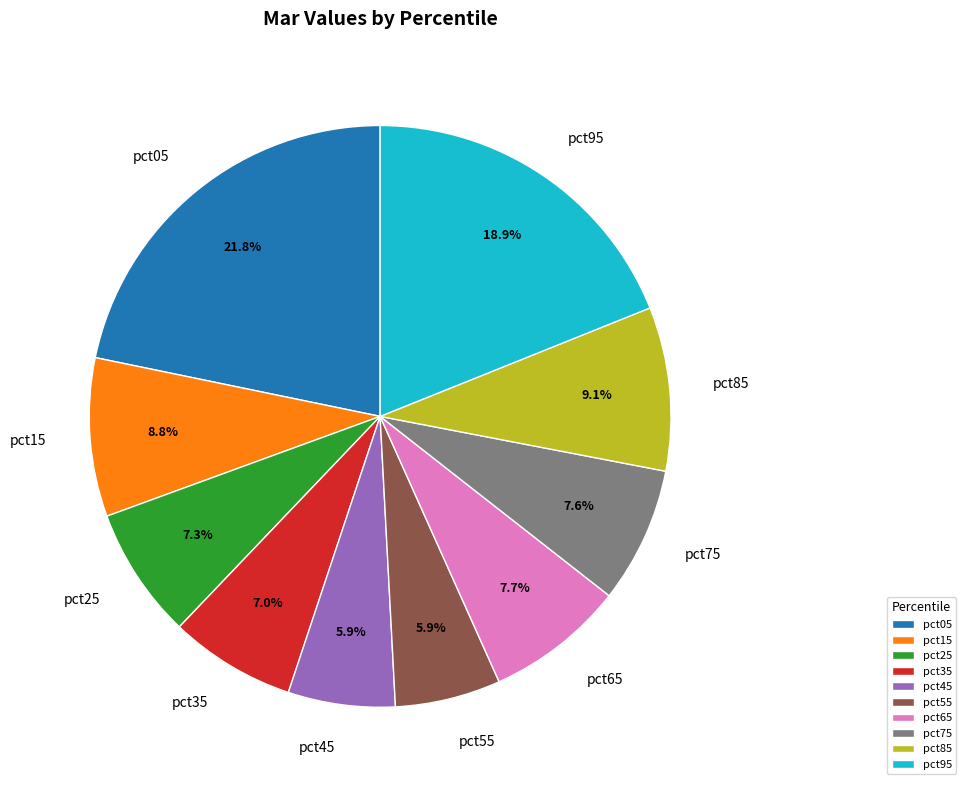

Does any single category account for the majority?

No